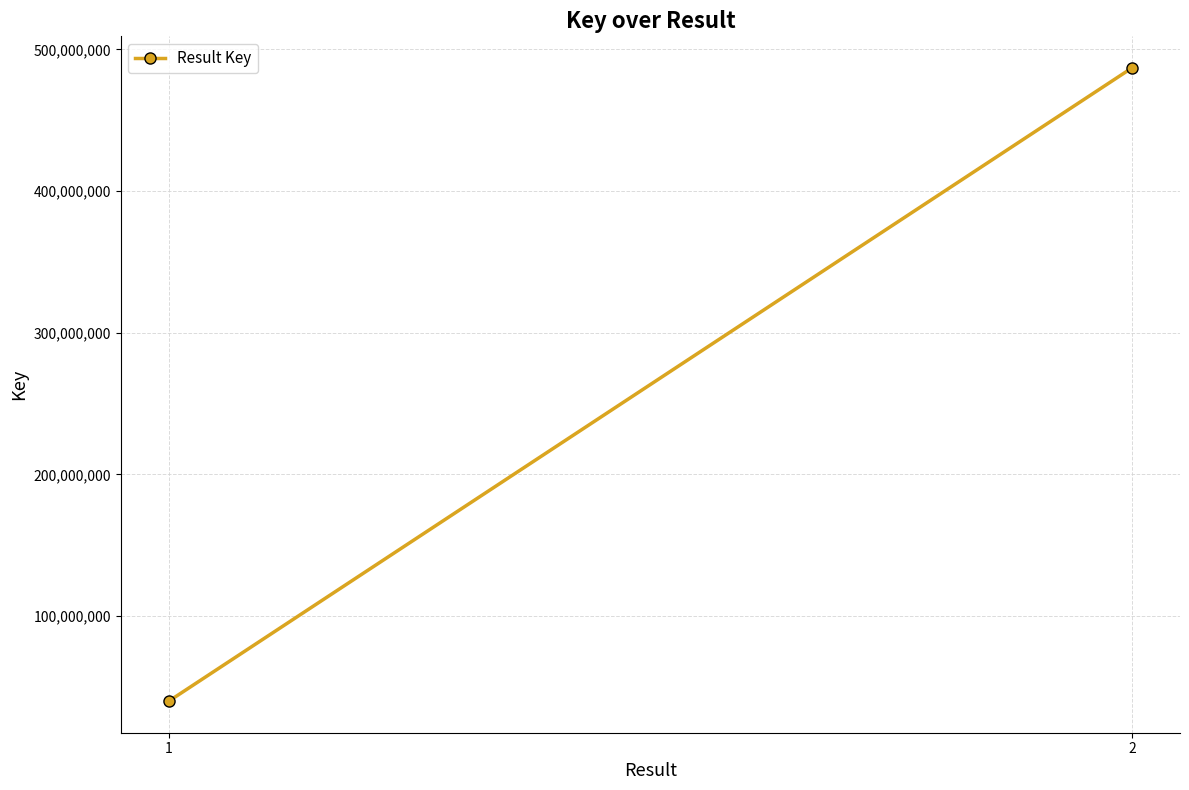

What is the average value?

263492346